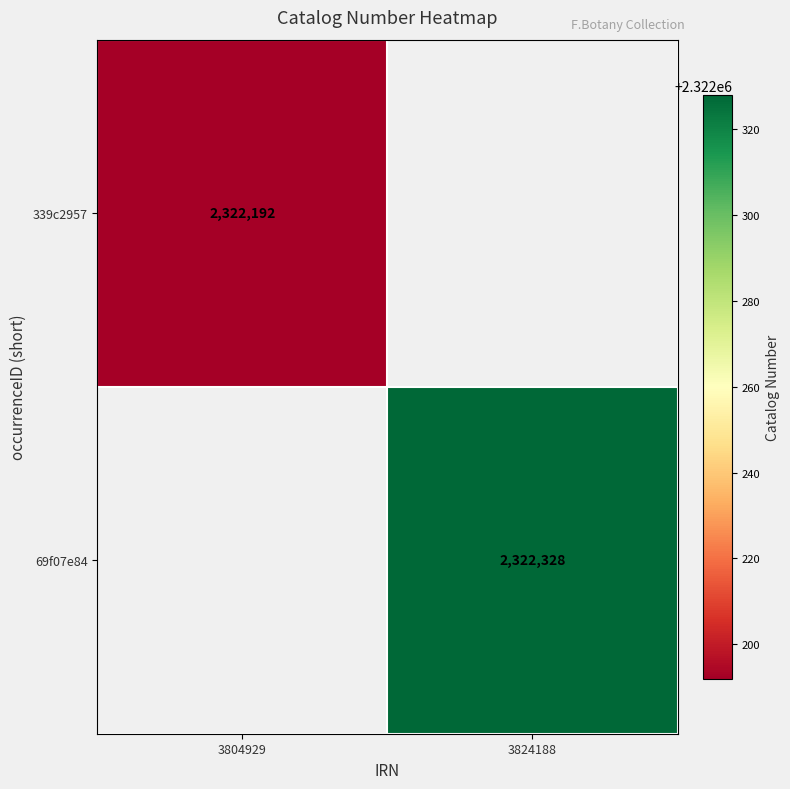

True or false: 339c2957 has a value of 1284643 at 3804929.

False